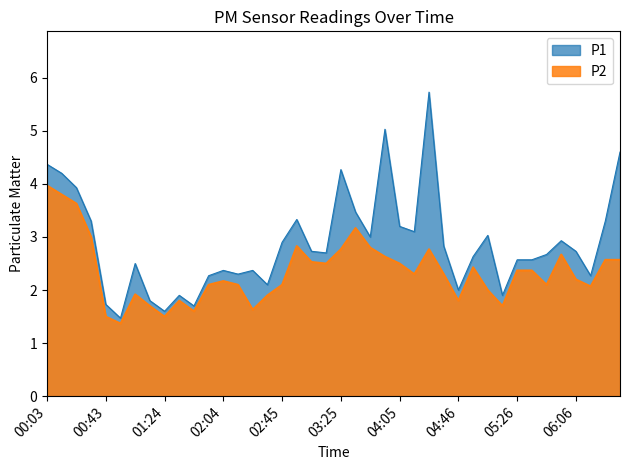

What position from the left is 05:16?

32